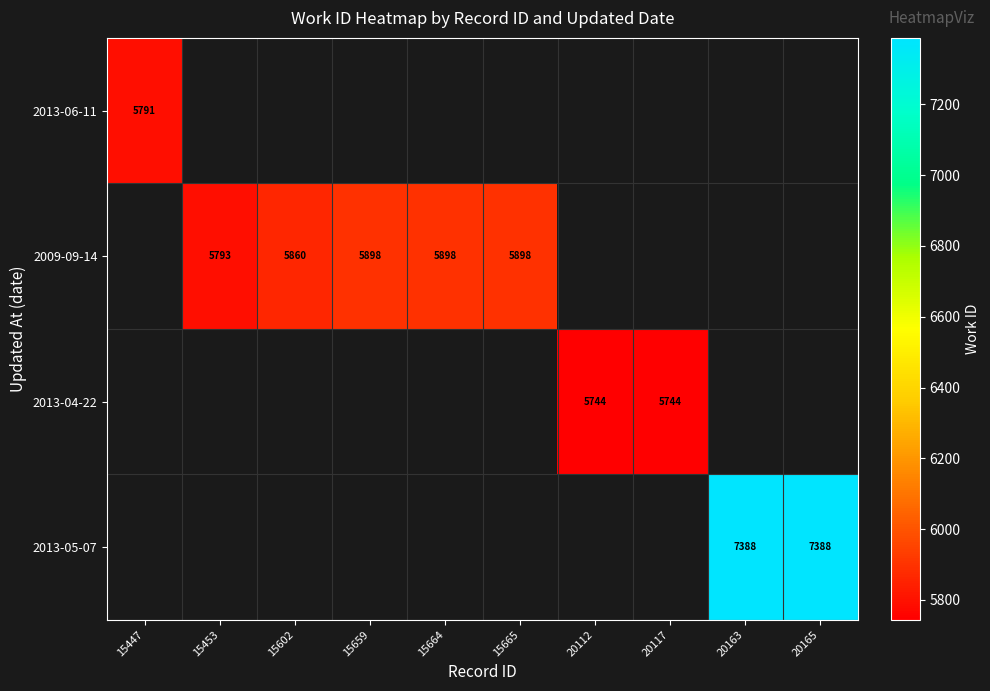

Is it true that 2013-04-22 equals 5744.0 at 20117?

True